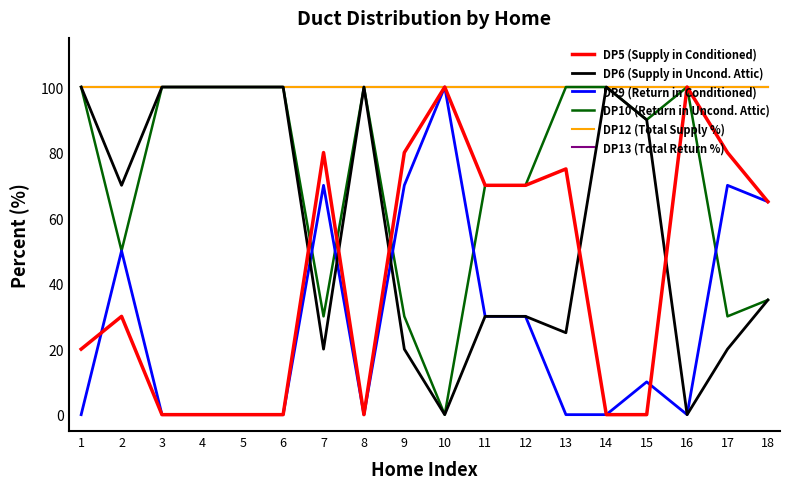

What is the value of the DP10 (Return in Uncond. Attic) point at the 13th from the left?

100